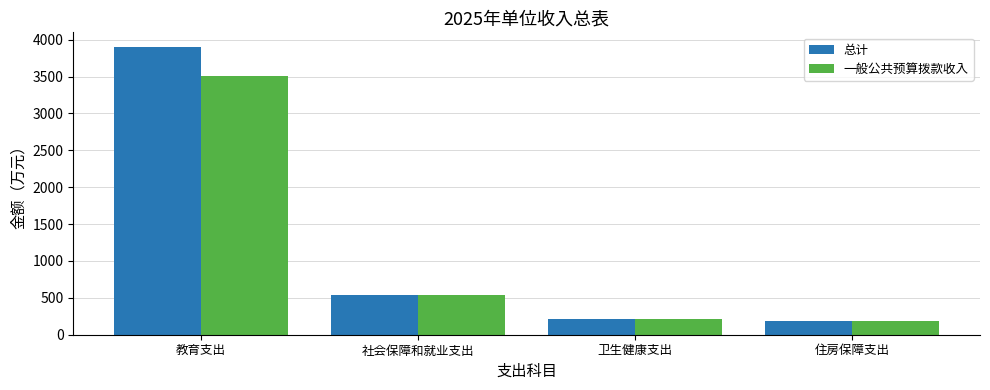

List the series in order of their peak value, lowest first.

一般公共预算拨款收入, 总计